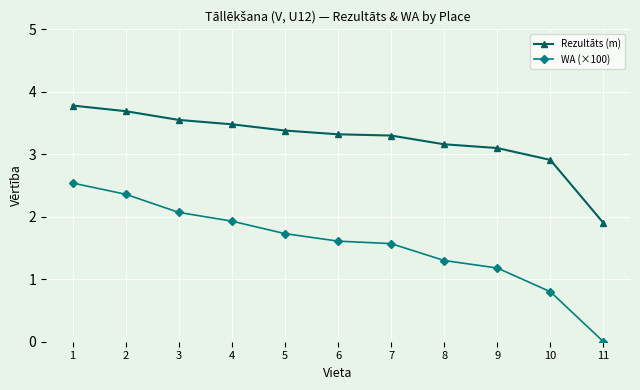

True or false: Rezultāts (m) and WA (×100) intersect in this chart.

False